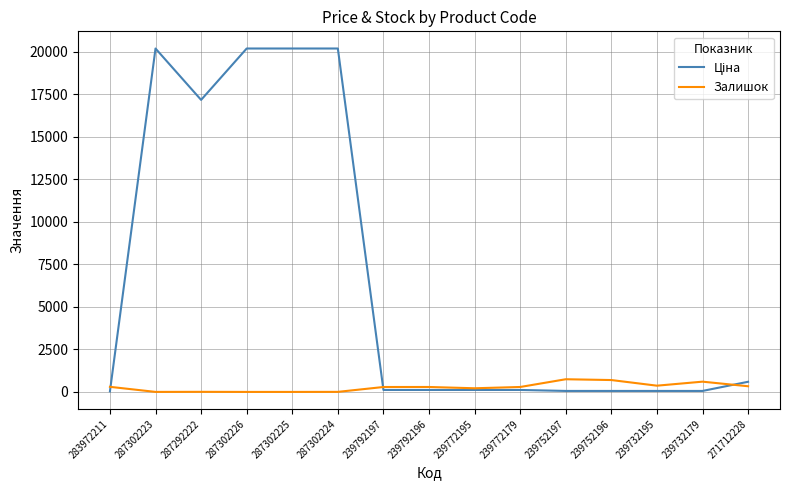

What is the difference between the highest and lowest values at 239792196?

174.6